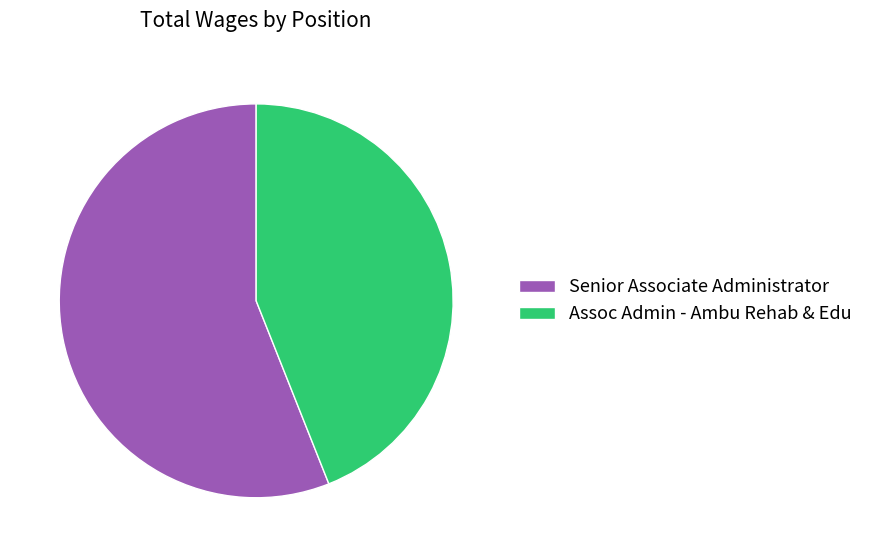

Between Senior Associate Administrator and Assoc Admin - Ambu Rehab & Edu, which is larger?

Senior Associate Administrator